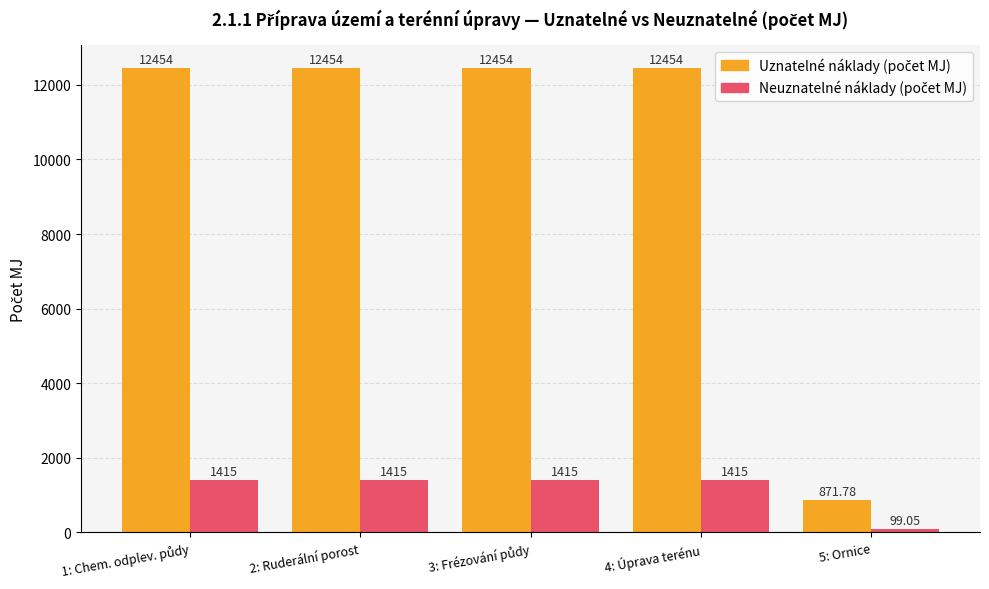

How many data points does each series have?

5